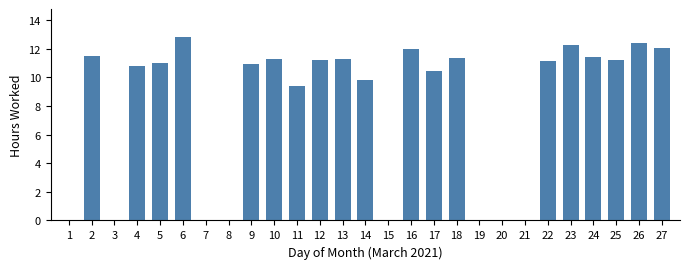

At which category does the chart reach its peak across all series?

6